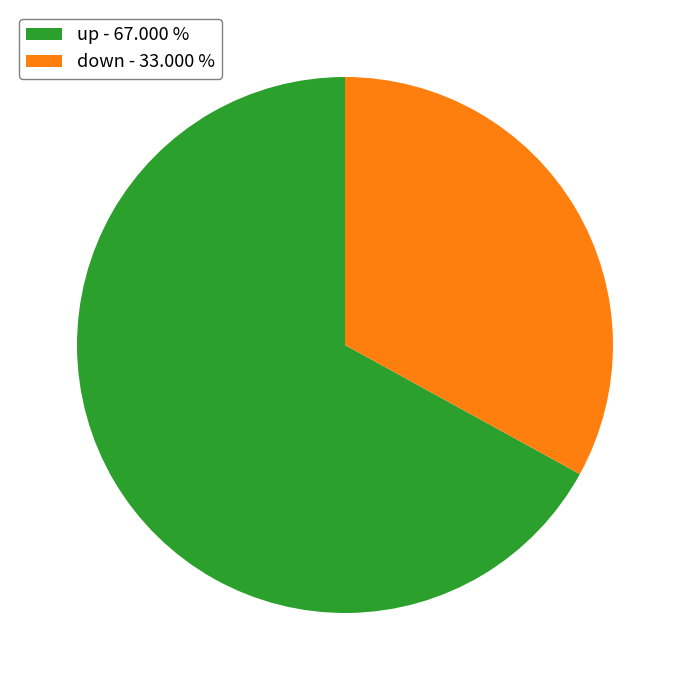

Rank the categories by value from lowest to highest.

down, up